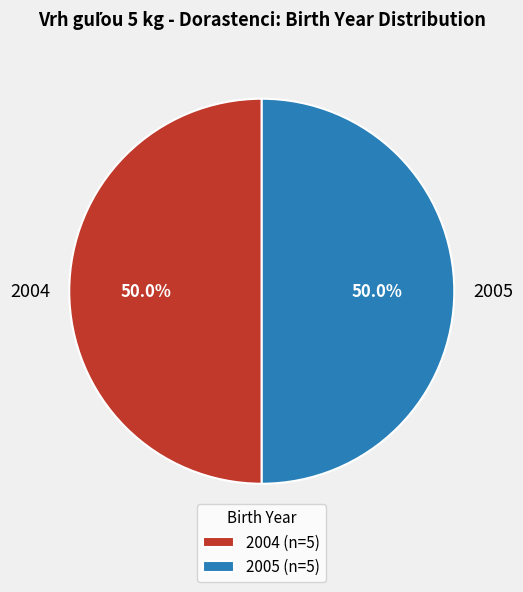

What is the ratio of the value at 2004 to the value at 2005?

1.0